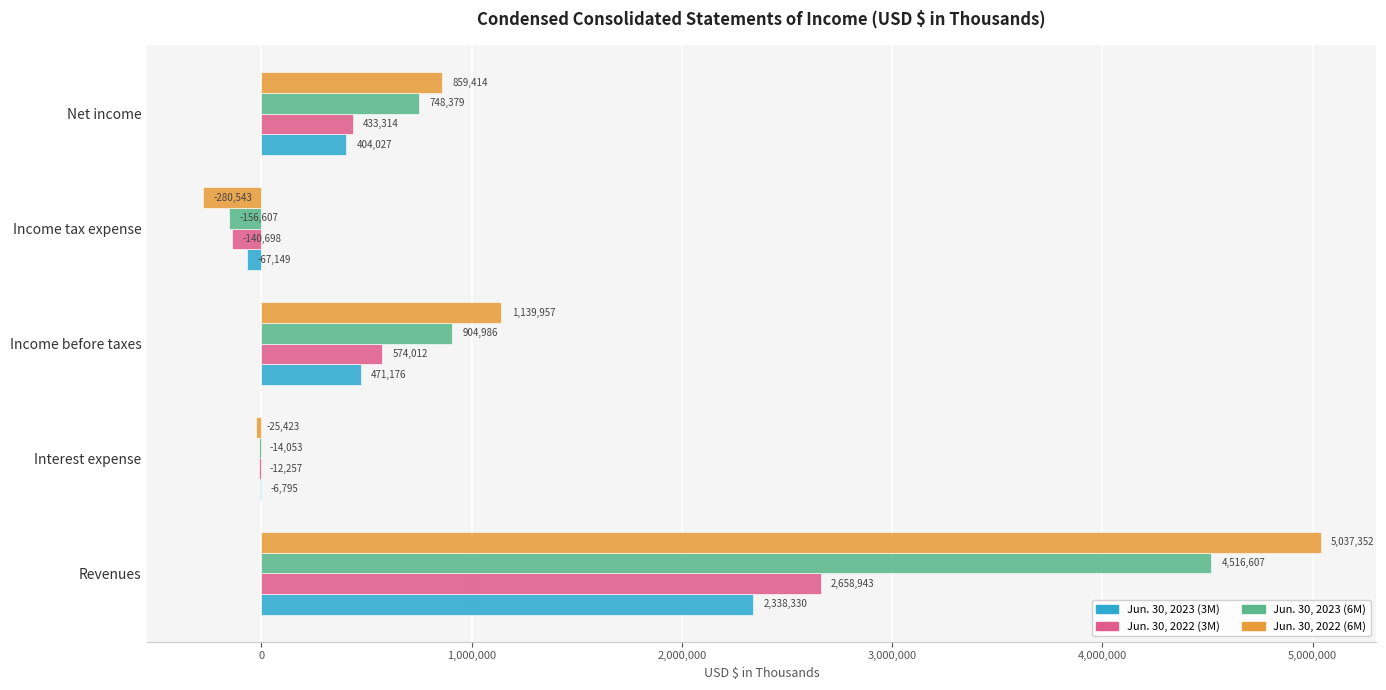

The value of Jun. 30, 2022 (3M) at Interest expense is -12257. True or false?

True